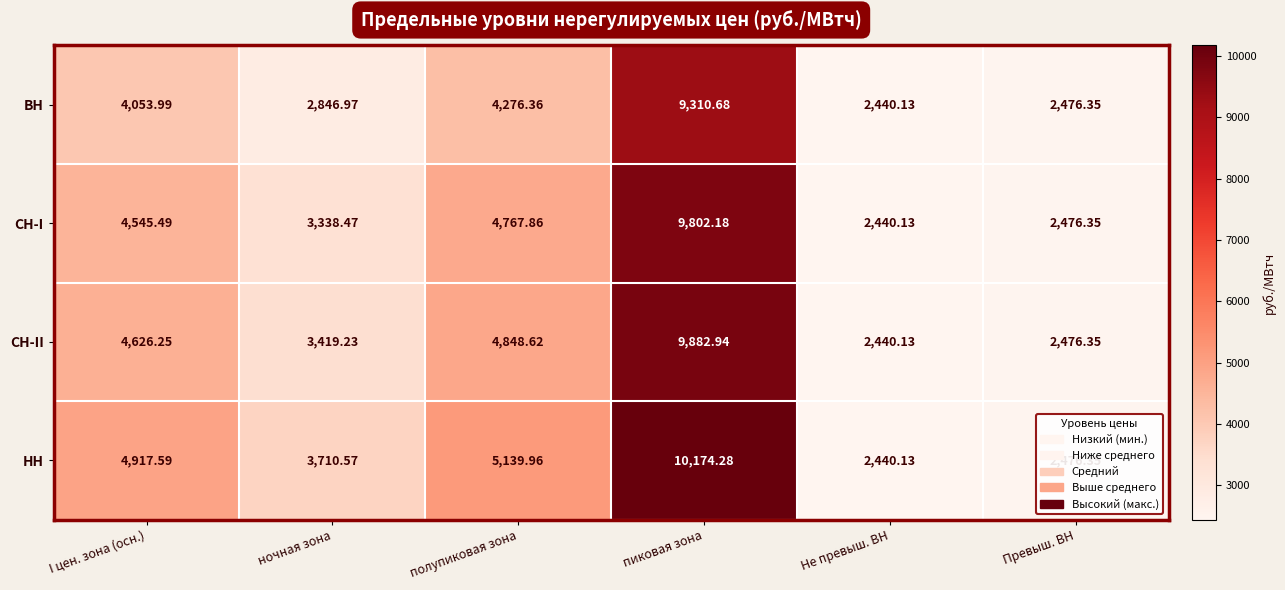

Which series changed the most between I цен. зона (осн.) and Превыш. ВН?

НН